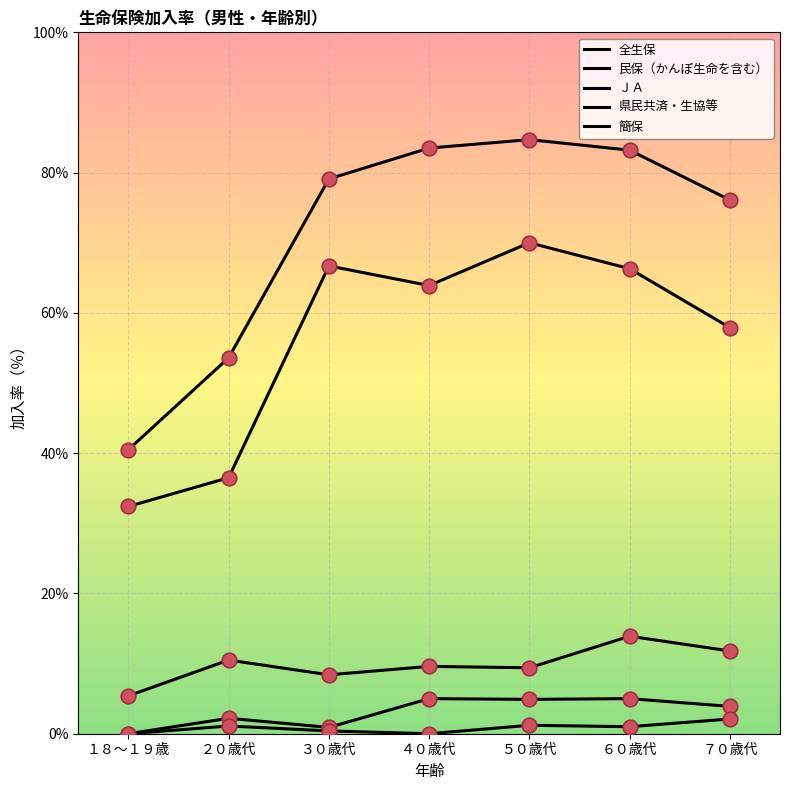

Is this an area chart (filled region under the line)?

No